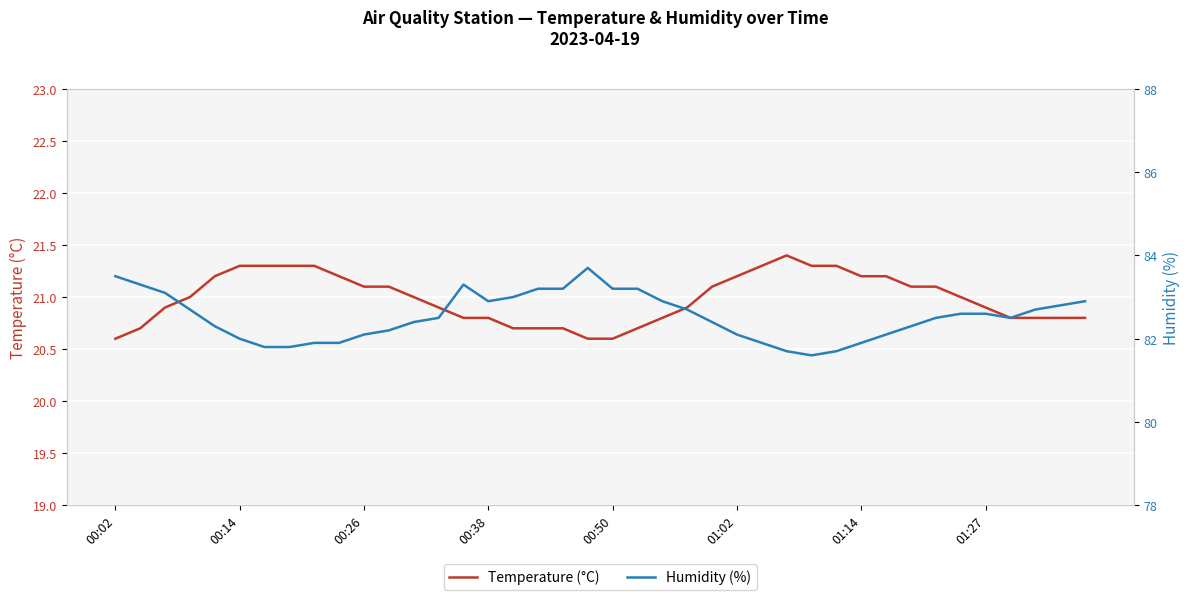

Between 36 and 23, which is larger?

23